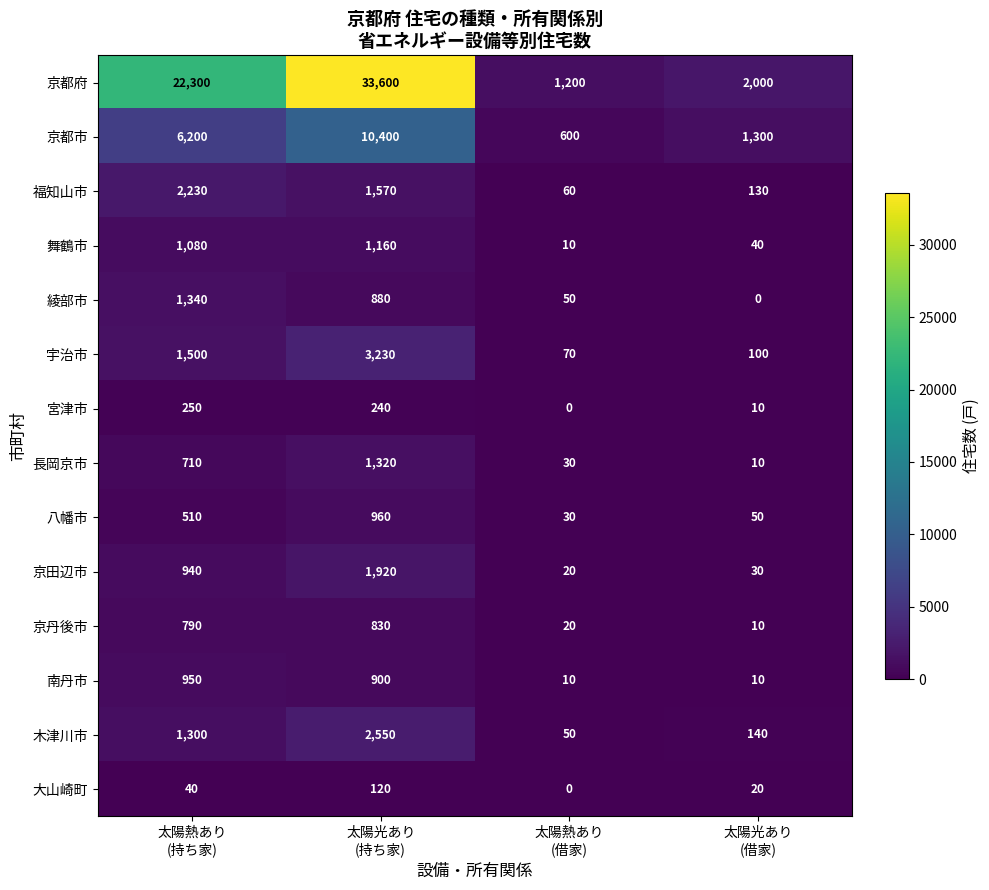

Which series has the widest spread of values?

京都府